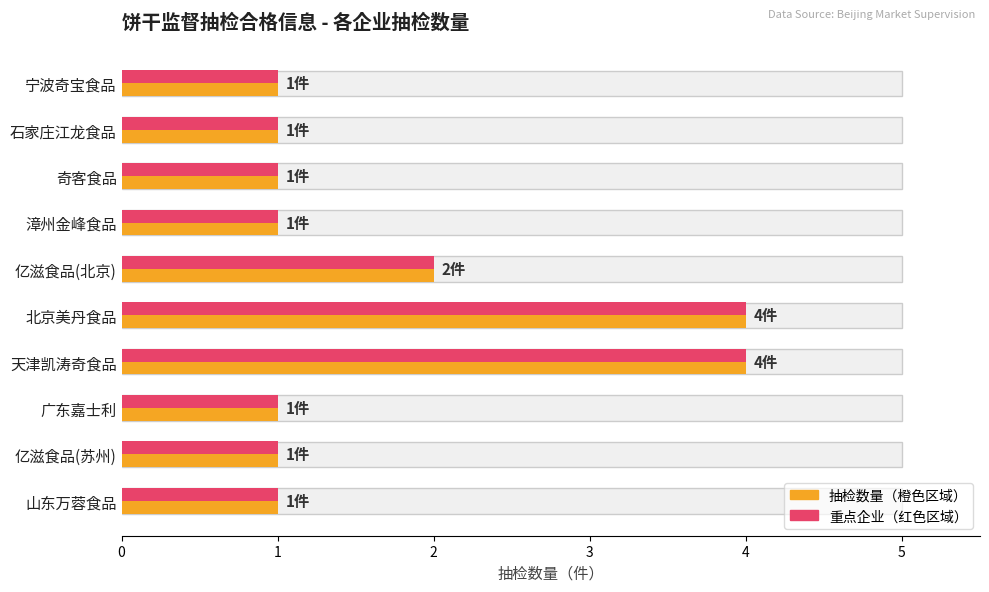

What is the smallest value displayed?

1